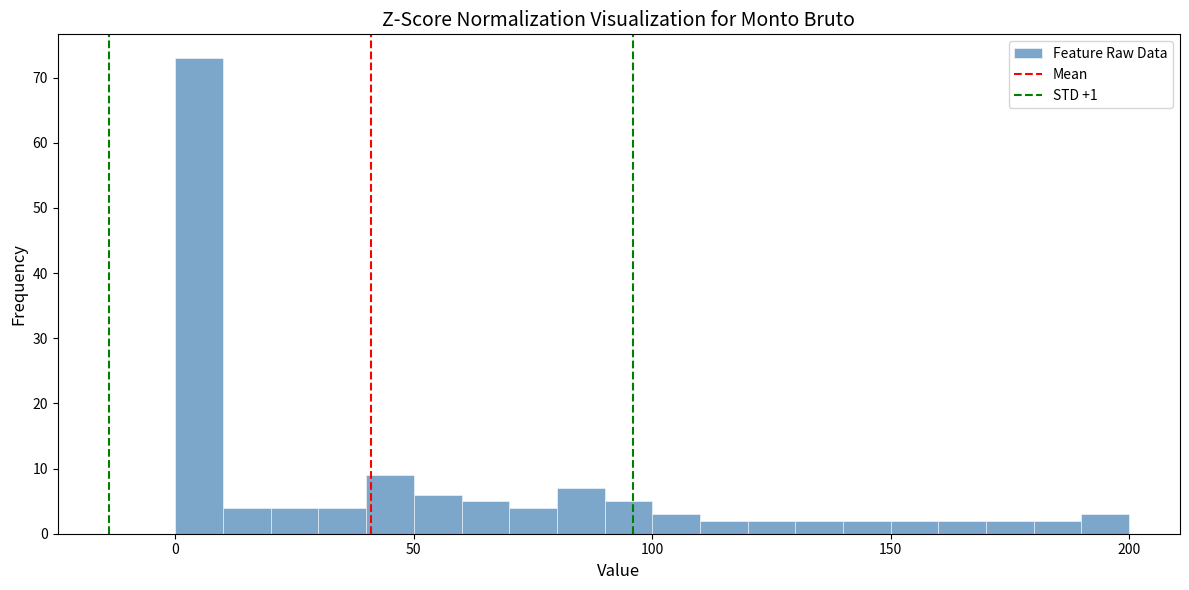

Around what value on the x-axis is the tallest bar? Give the approximate position of its centre, as read against the axis.

5